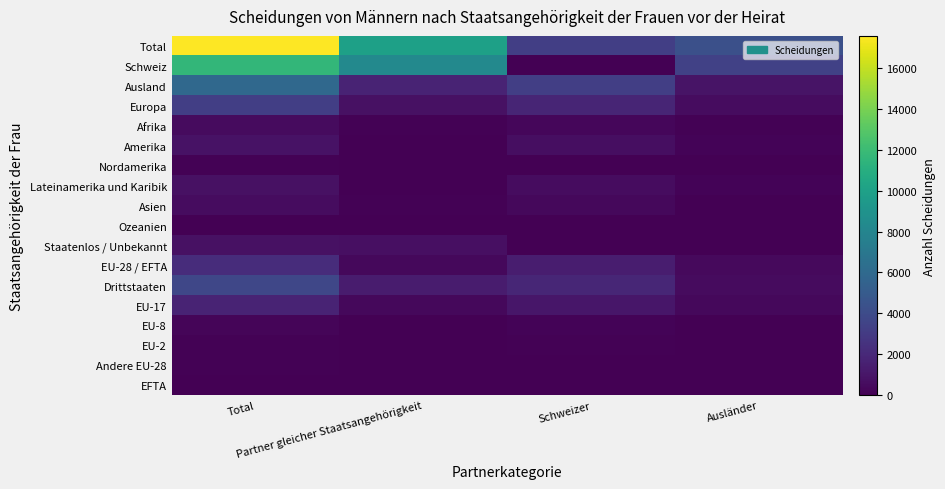

Reading right to left, extract all data points from this chart.

Total: Ausländer=4317	Schweizer=3245	Partner gleicher Staatsangehörigkeit=9988	Total=17550
Schweiz: Ausländer=3376	Schweizer=0	Partner gleicher Staatsangehörigkeit=8253	Total=11629
Ausland: Ausländer=941	Schweizer=3245	Partner gleicher Staatsangehörigkeit=1735	Total=5921
Europa: Ausländer=597	Schweizer=1836	Partner gleicher Staatsangehörigkeit=797	Total=3230
Afrika: Ausländer=101	Schweizer=300	Partner gleicher Staatsangehörigkeit=80	Total=481
Amerika: Ausländer=154	Schweizer=639	Partner gleicher Staatsangehörigkeit=44	Total=837
Nordamerika: Ausländer=13	Schweizer=61	Partner gleicher Staatsangehörigkeit=4	Total=78
Lateinamerika und Karibik: Ausländer=141	Schweizer=578	Partner gleicher Staatsangehörigkeit=40	Total=759
Asien: Ausländer=68	Schweizer=411	Partner gleicher Staatsangehörigkeit=79	Total=558
Ozeanien: Ausländer=1	Schweizer=13	Partner gleicher Staatsangehörigkeit=1	Total=15
Staatenlos / Unbekannt: Ausländer=20	Schweizer=46	Partner gleicher Staatsangehörigkeit=734	Total=800
EU-28 / EFTA: Ausländer=443	Schweizer=1374	Partner gleicher Staatsangehörigkeit=395	Total=2212
Drittstaaten: Ausländer=498	Schweizer=1871	Partner gleicher Staatsangehörigkeit=1340	Total=3709
EU-17: Ausländer=354	Schweizer=1055	Partner gleicher Staatsangehörigkeit=372	Total=1781
EU-8: Ausländer=45	Schweizer=182	Partner gleicher Staatsangehörigkeit=5	Total=232
EU-2: Ausländer=24	Schweizer=84	Partner gleicher Staatsangehörigkeit=7	Total=115
Andere EU-28: Ausländer=20	Schweizer=40	Partner gleicher Staatsangehörigkeit=11	Total=71
EFTA: Ausländer=0	Schweizer=13	Partner gleicher Staatsangehörigkeit=0	Total=13